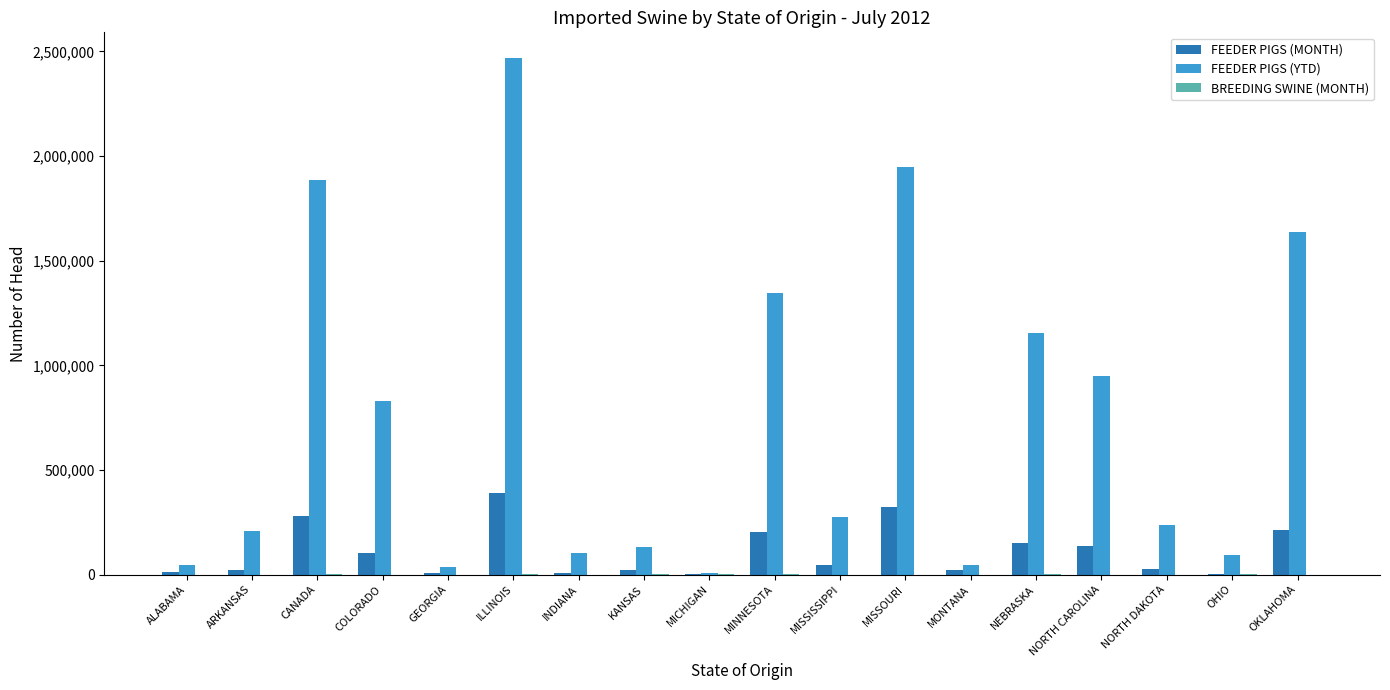

The value of FEEDER PIGS (YTD) at OKLAHOMA is 1639409. True or false?

True